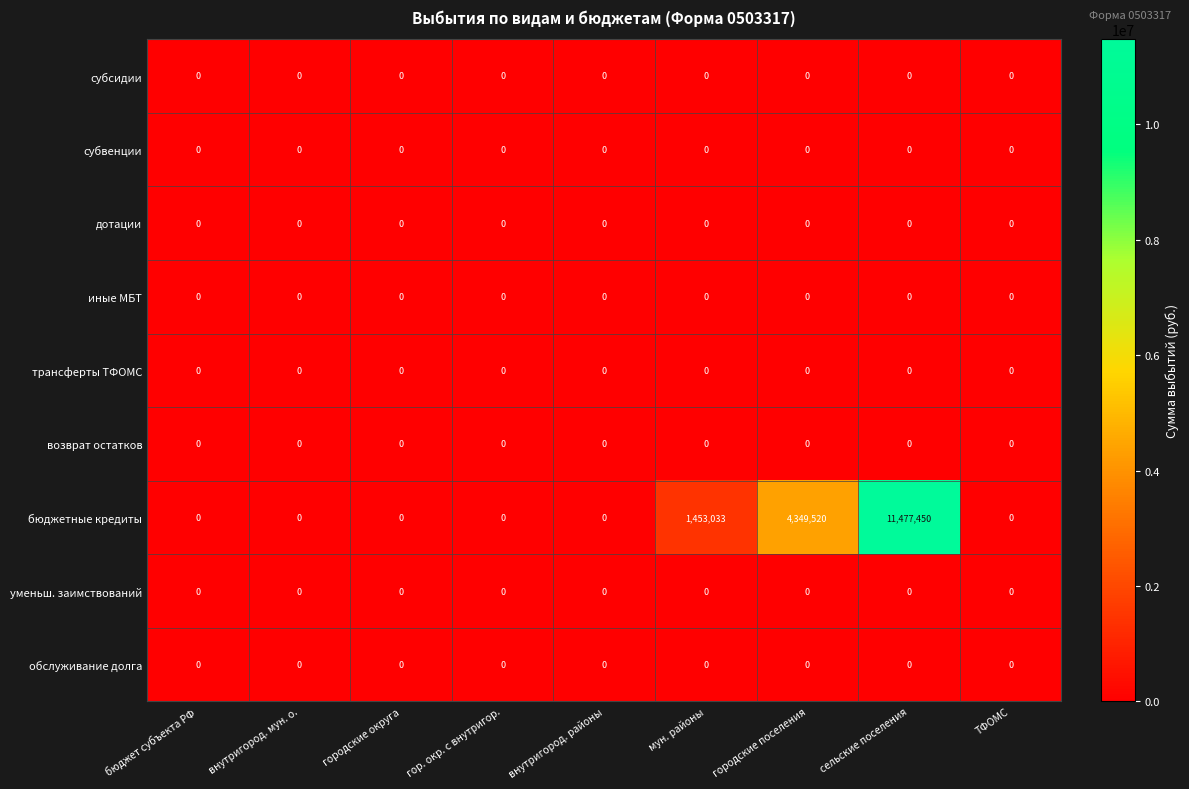

How many series are shown in this chart?

9